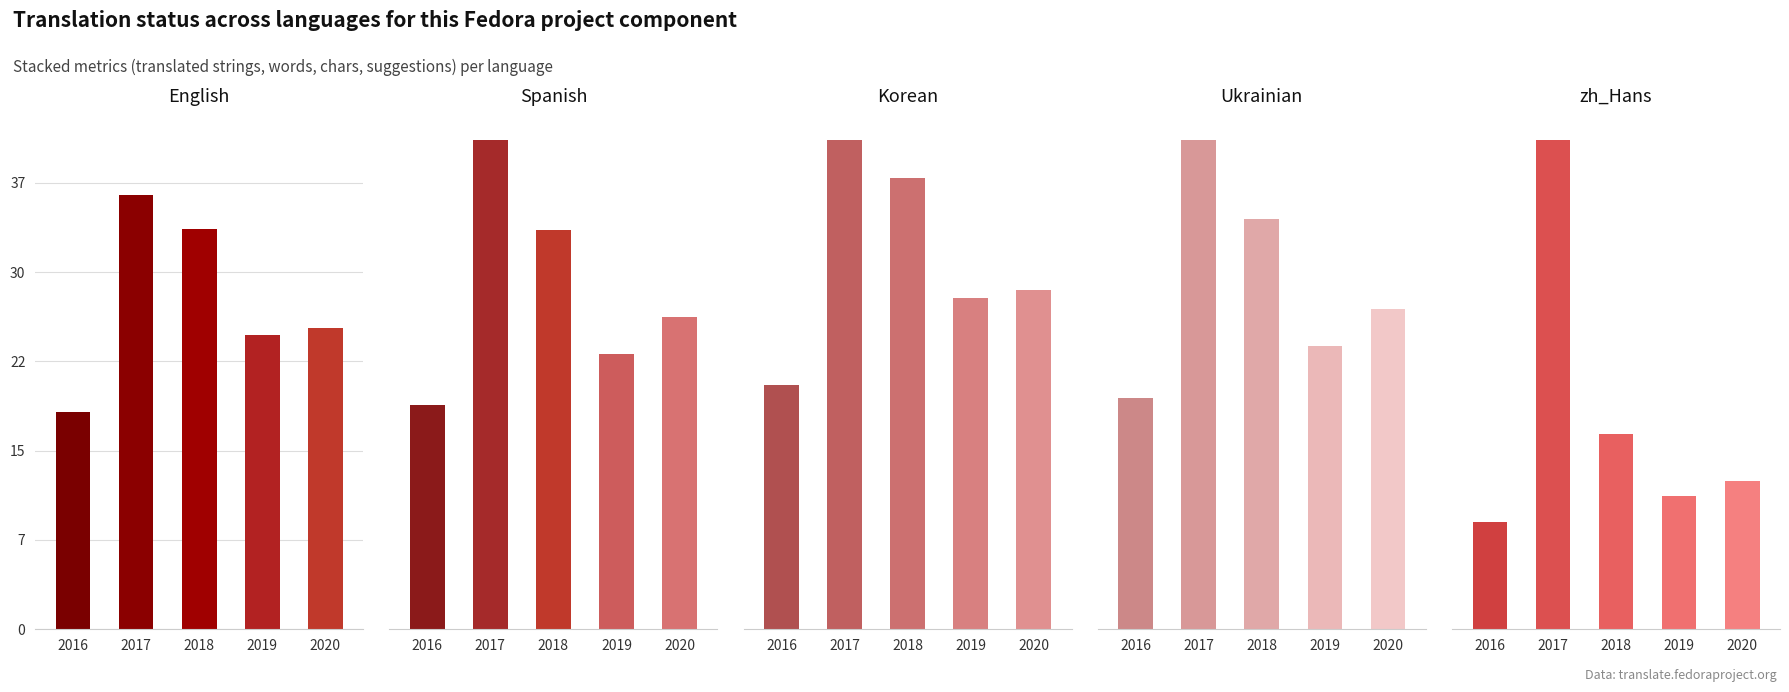

Does the chart contain stacked bars?

No